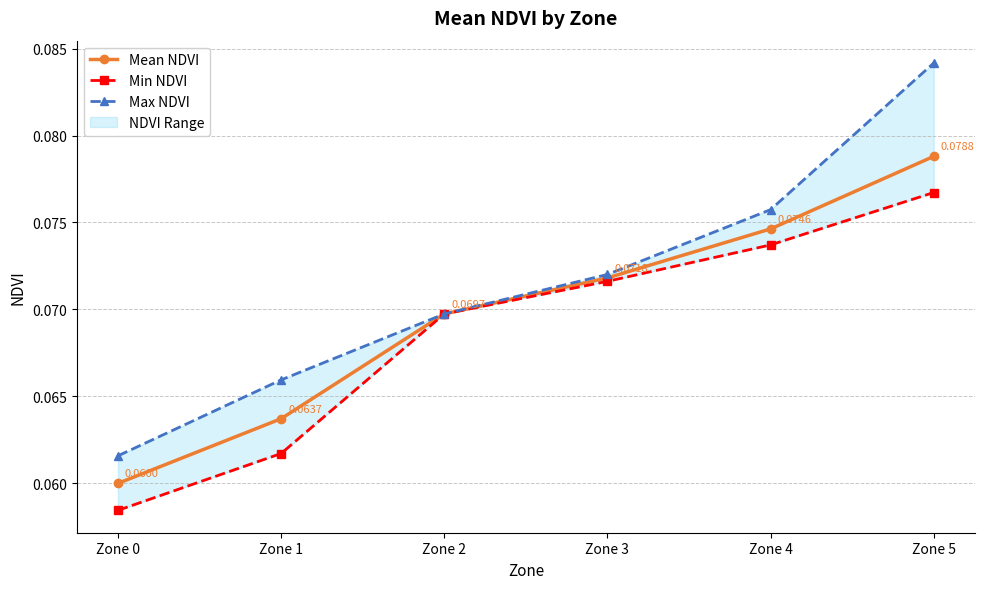

How many Max NDVI values are between 0 and 1?

6